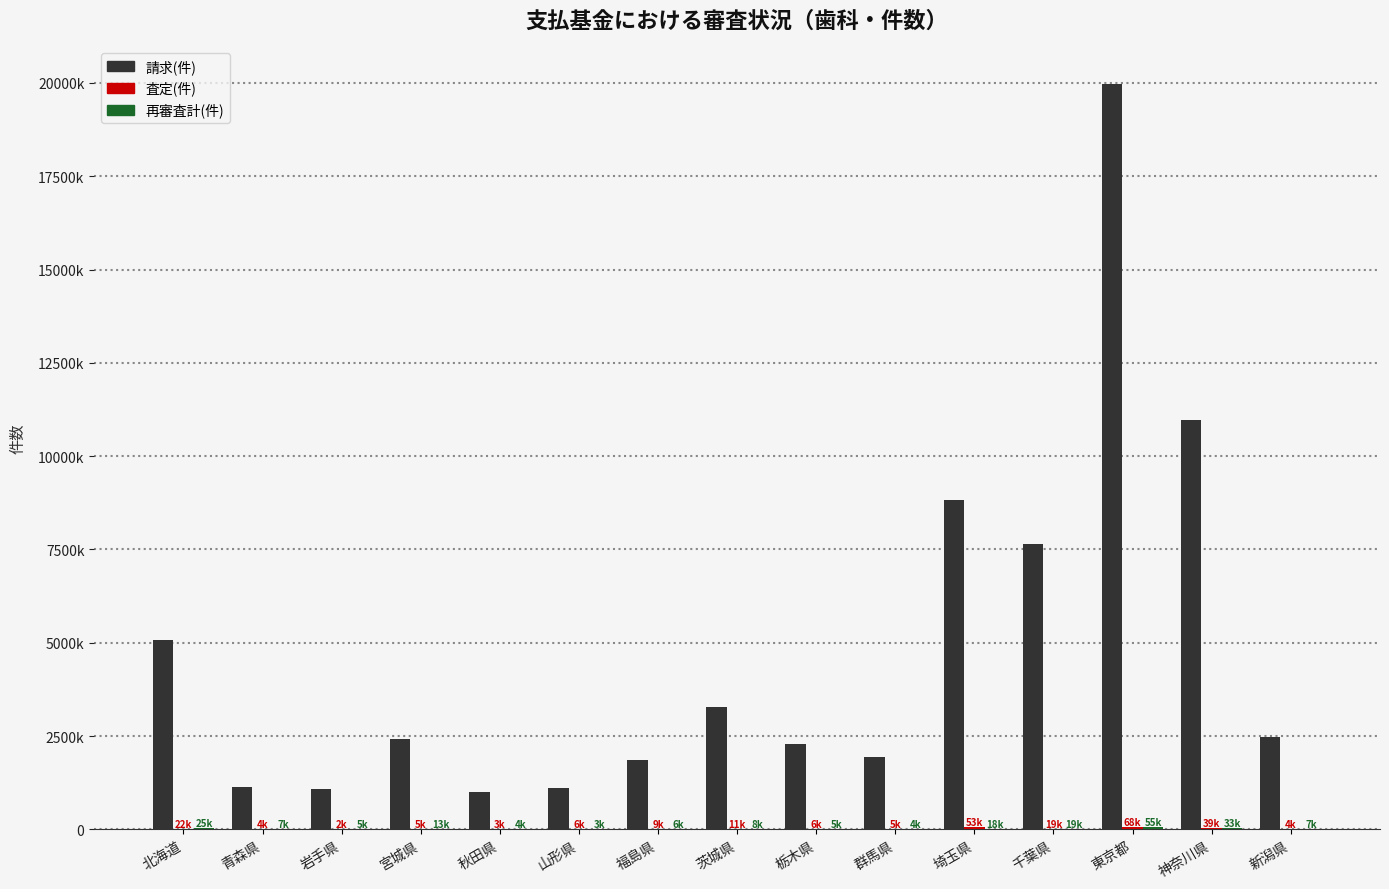

Reading right to left, list all the values displayed in this chart.

請求(件): 2484826	10970084	19978082	7640761	8817799	1929806	2293328	3284643	1854716	1109619	1006093	2413031	1085170	1133704	5073559
査定(件): 4455	39754	68865	19810	53483	5844	6455	11430	9849	6831	3281	5380	2341	4530	22270
再審査計(件): 7830	33668	55603	19595	18319	4489	5111	8678	6219	3165	4799	13003	5648	7462	25709